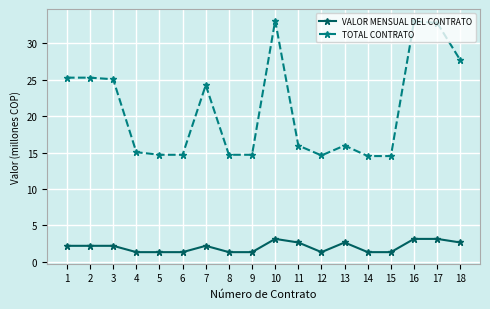

What is the average value of the VALOR MENSUAL DEL CONTRATO series?

2.1